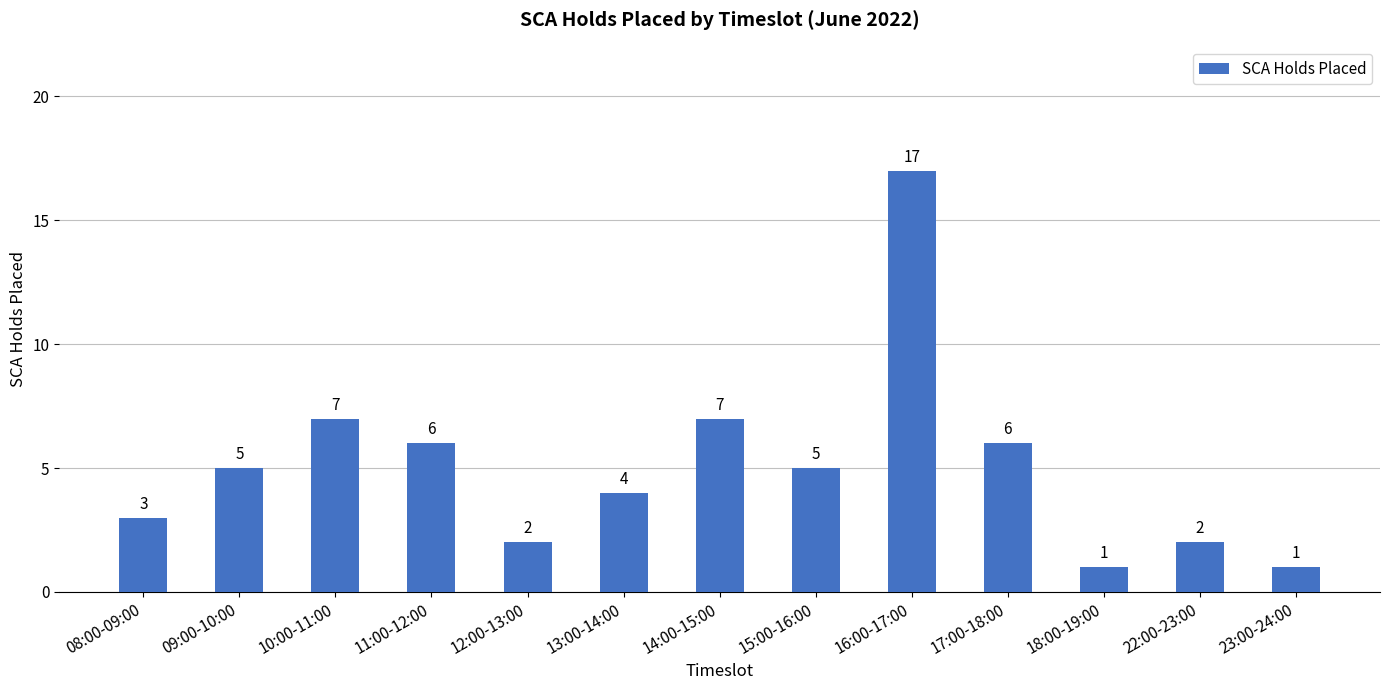

Reading right to left, list all the values displayed in this chart.

1	2	1	6	17	5	7	4	2	6	7	5	3